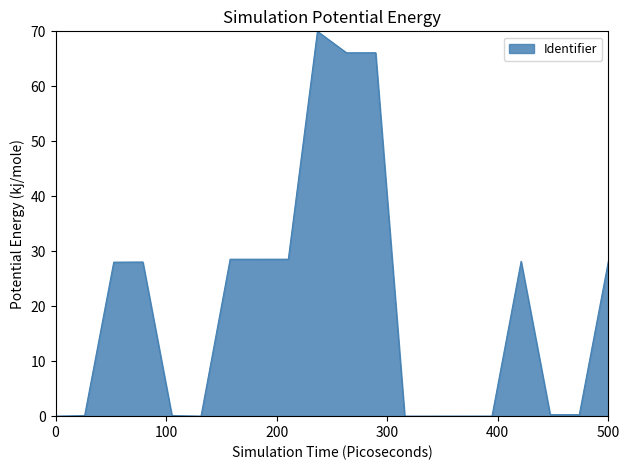

True or false: the data has more than 2 interior local peaks.

True